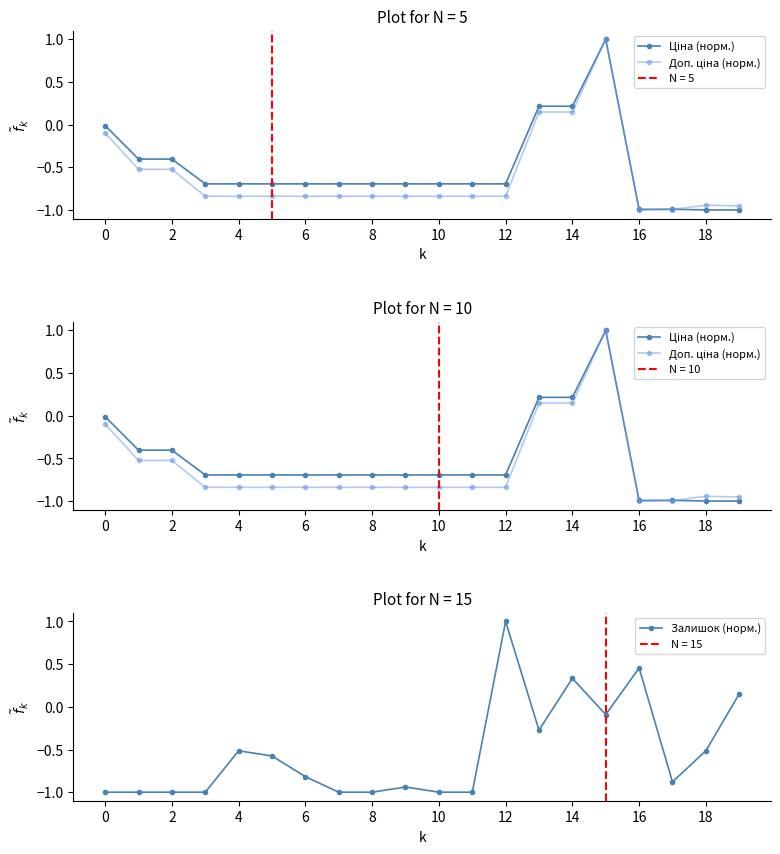

List the series in order of their overall mean, lowest first.

Доп. ціна (норм.), Залишок (норм.), Ціна (норм.)